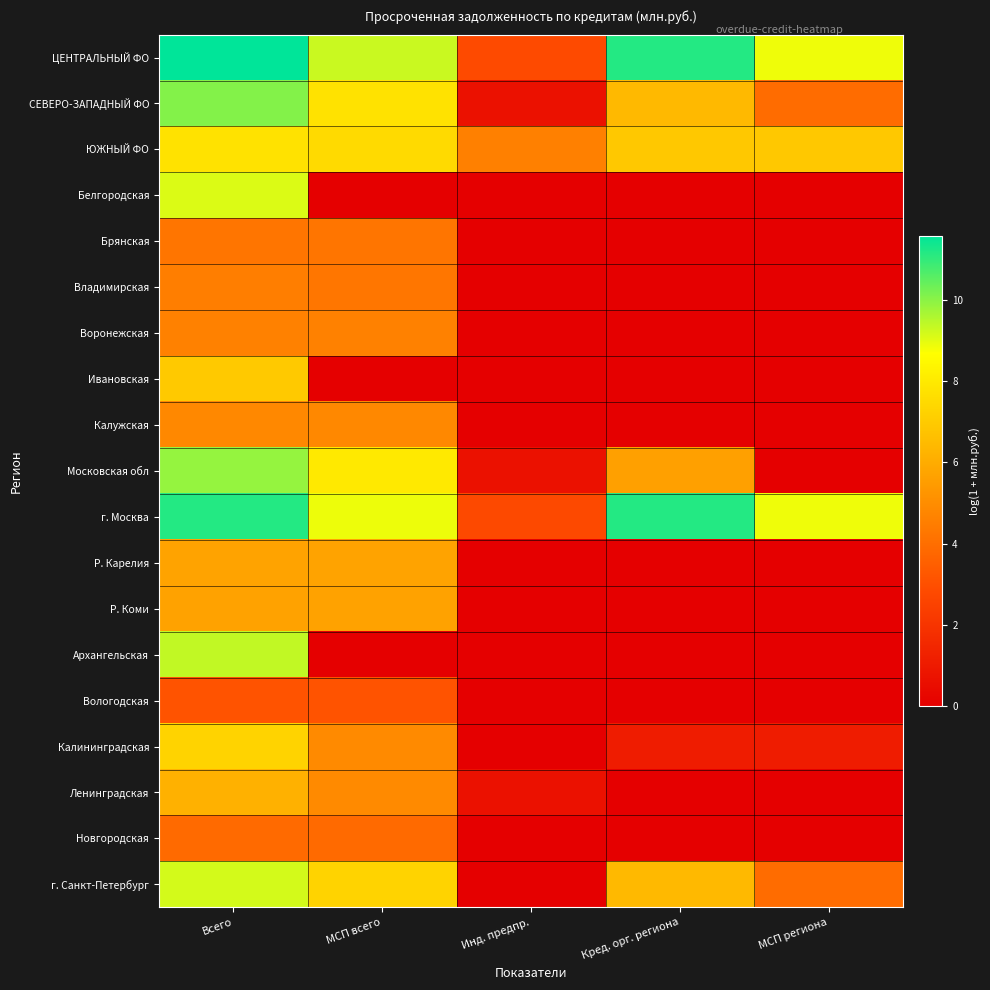

List the series in order of their peak value, highest first.

ЦЕНТРАЛЬНЫЙ ФО, г. Москва, СЕВЕРО-ЗАПАДНЫЙ ФО, Московская обл, Архангельская, г. Санкт-Петербург, Белгородская, ЮЖНЫЙ ФО, Калининградская, Ивановская, Ленинградская, Р. Карелия, Р. Коми, Калужская, Воронежская, Владимирская, Брянская, Новгородская, Вологодская